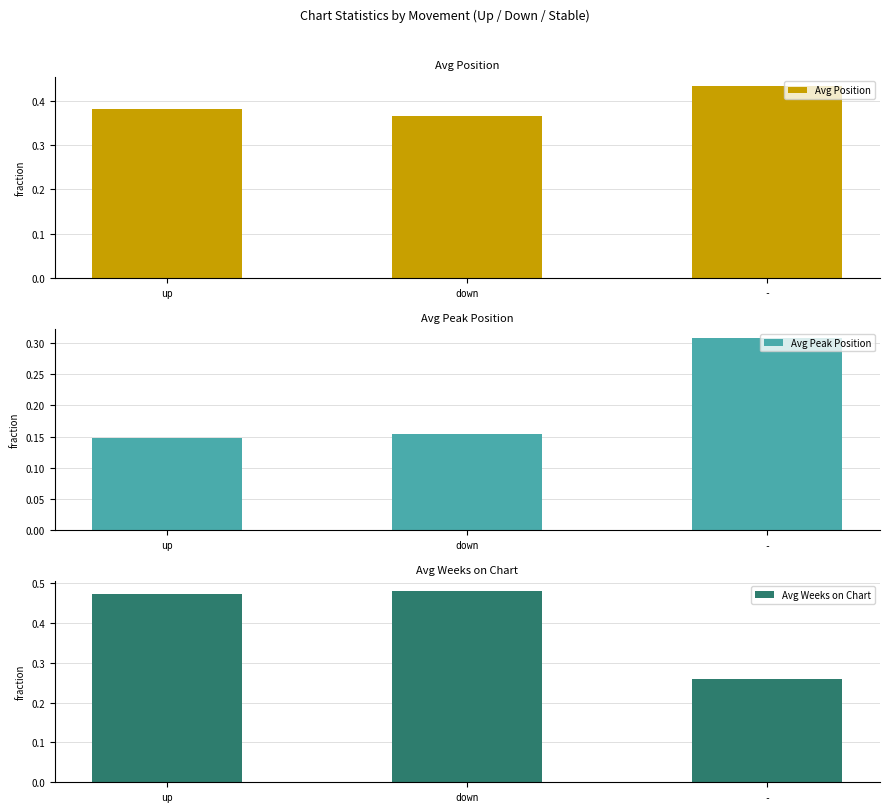

How many groups of bars are there?

3